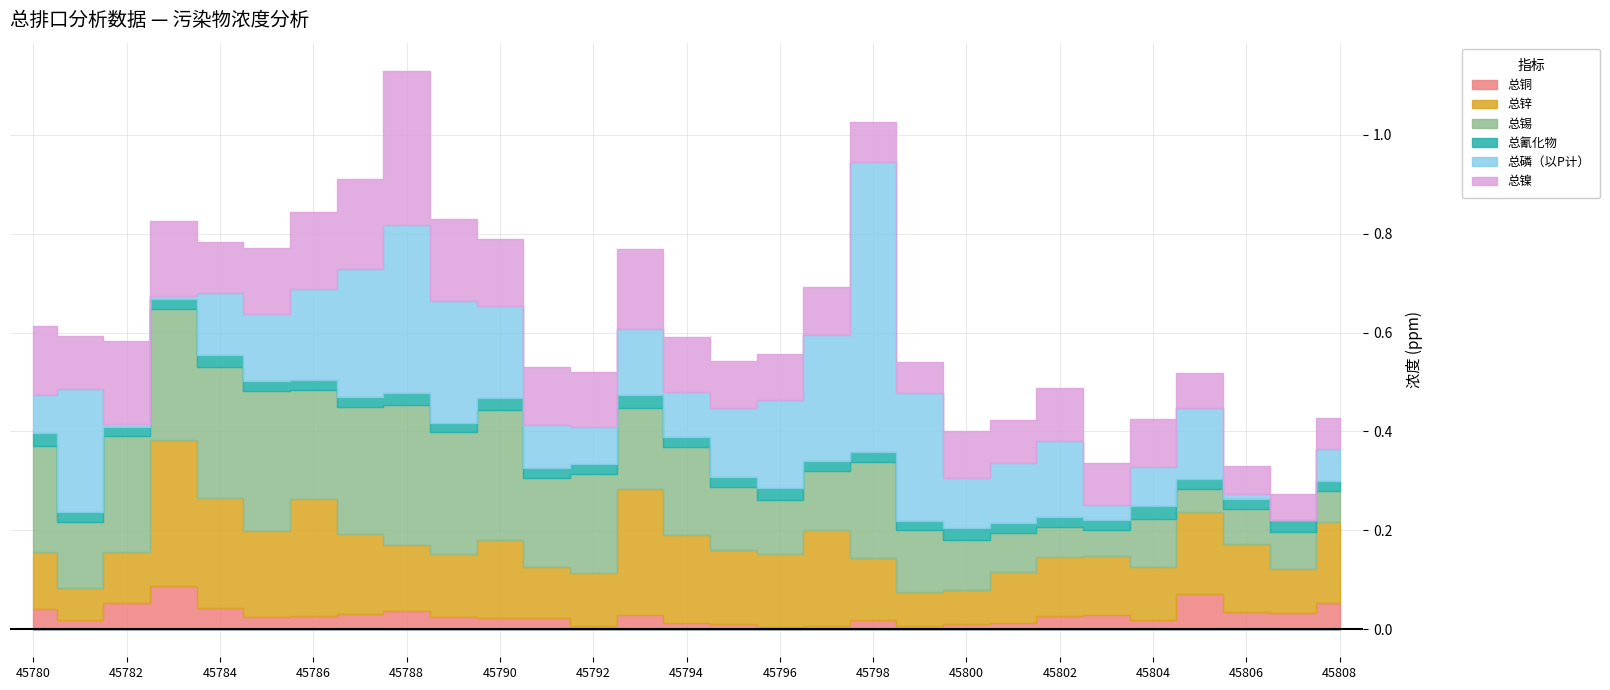

At which label is 总铜 closest to 0?

45796